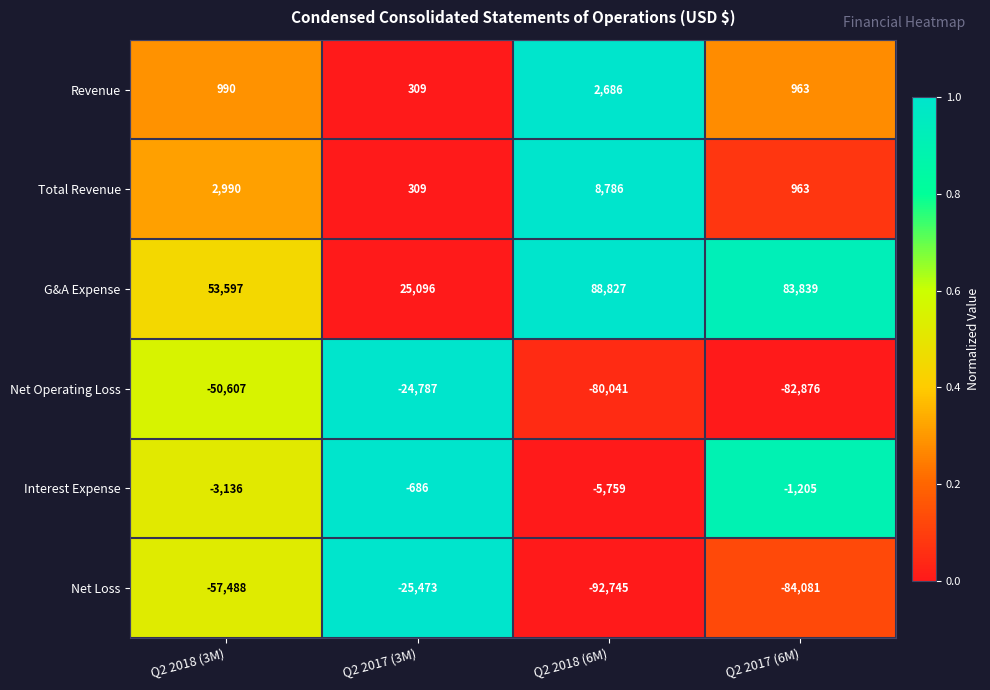

Which series has the largest total across all categories?

G&A Expense